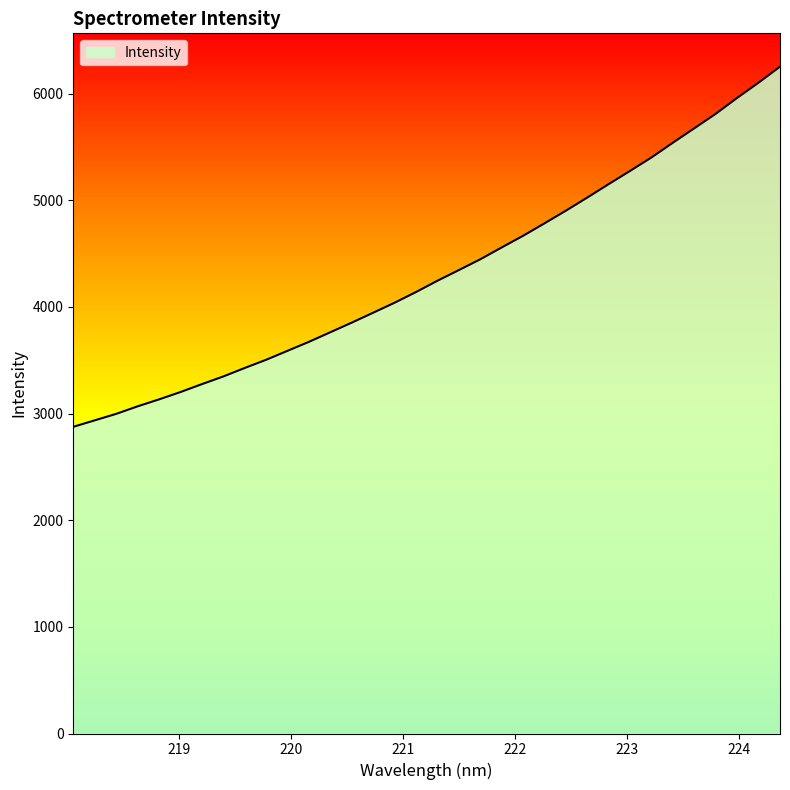

What is the sum of the values at 219.3979 and 222.8355?

8501.5